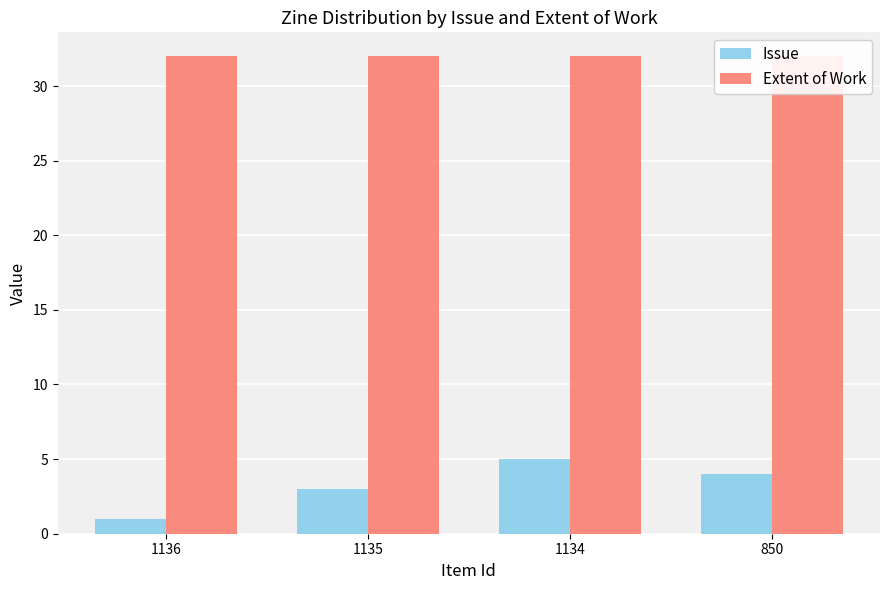

What is the value of the Extent of Work bar at the 1st from the left?

32